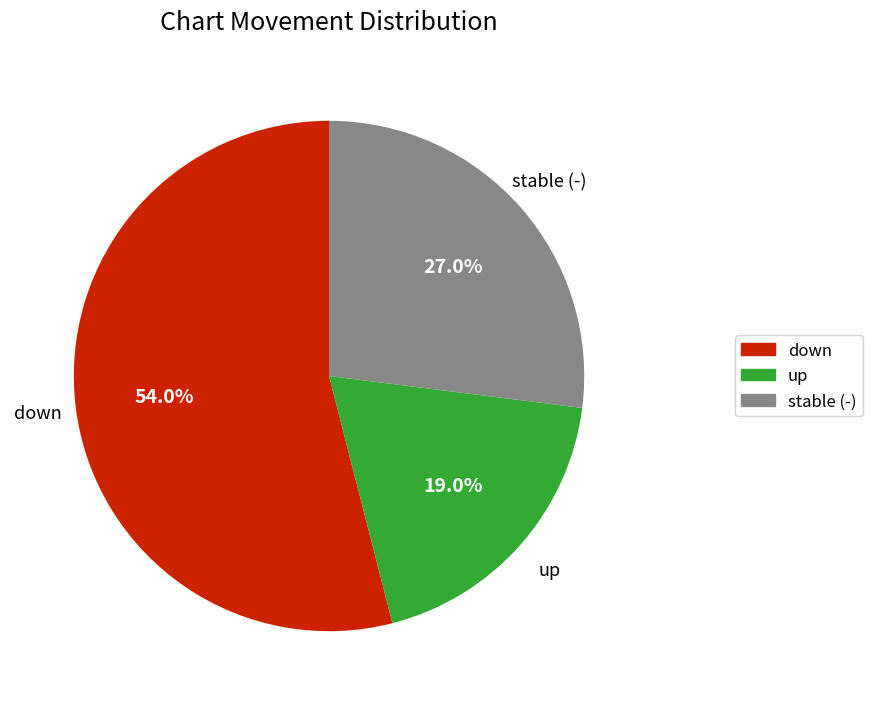

Is there any slice that represents more than half of the pie?

Yes